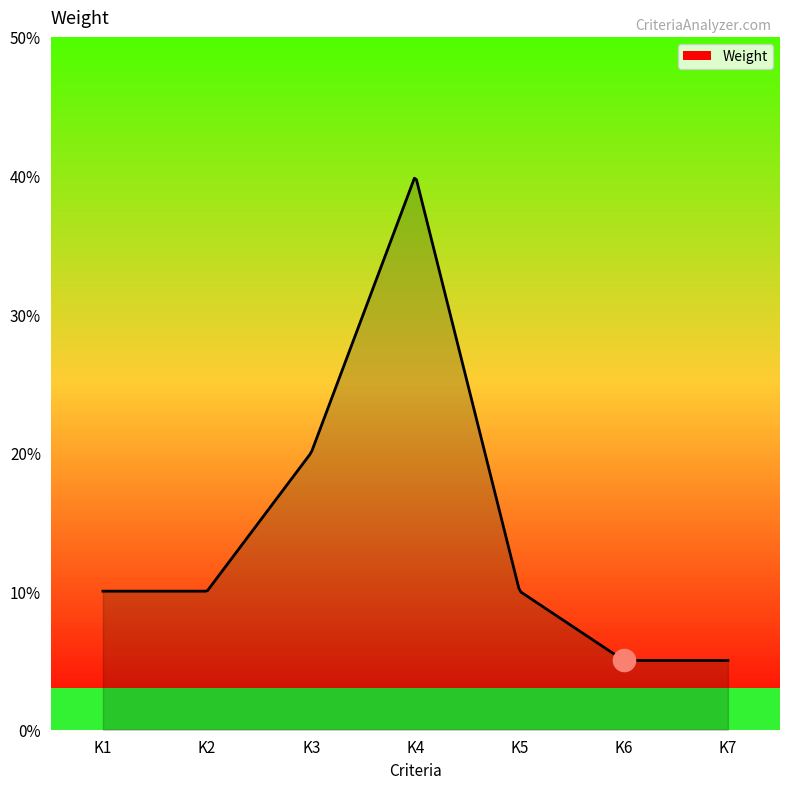

Does the chart display data point markers on the line(s)?

No